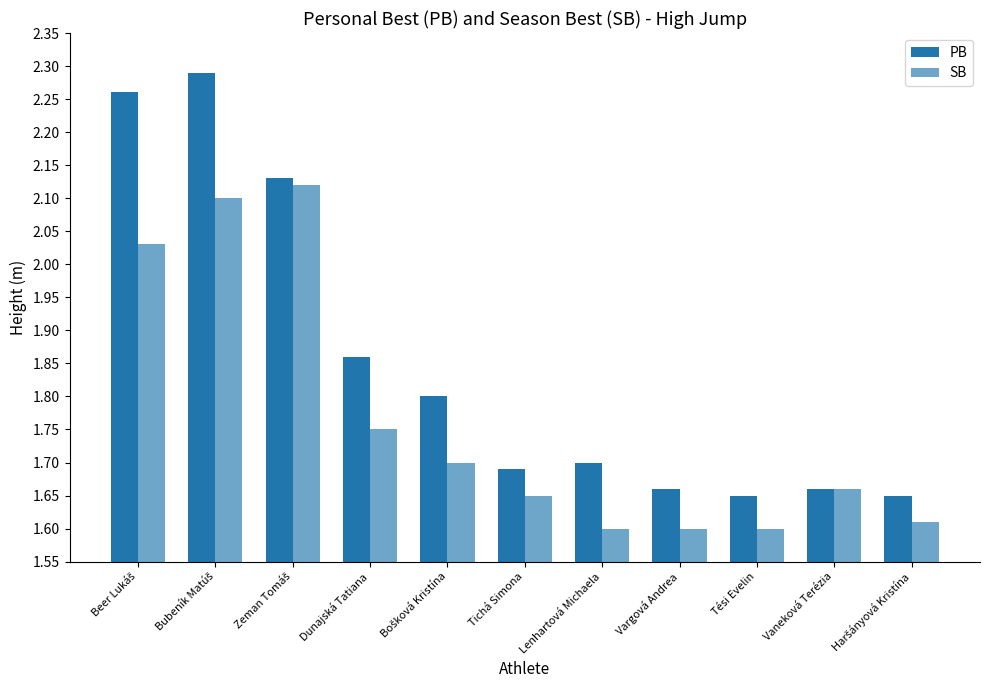

Count the number of categories in the chart.

11